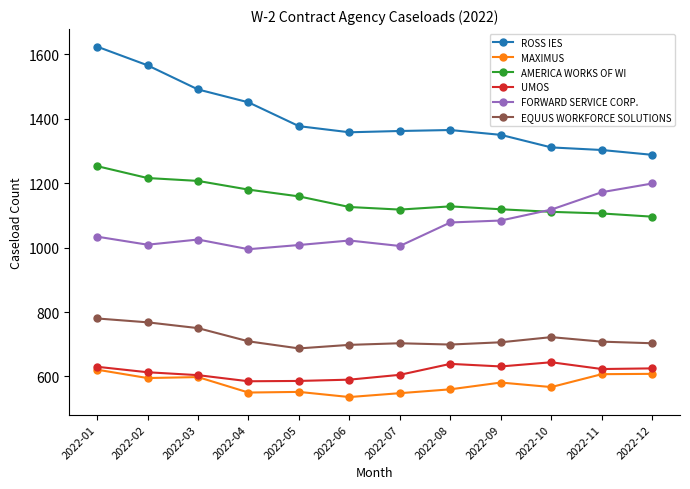

What is the maximum value shown in the chart?

1624